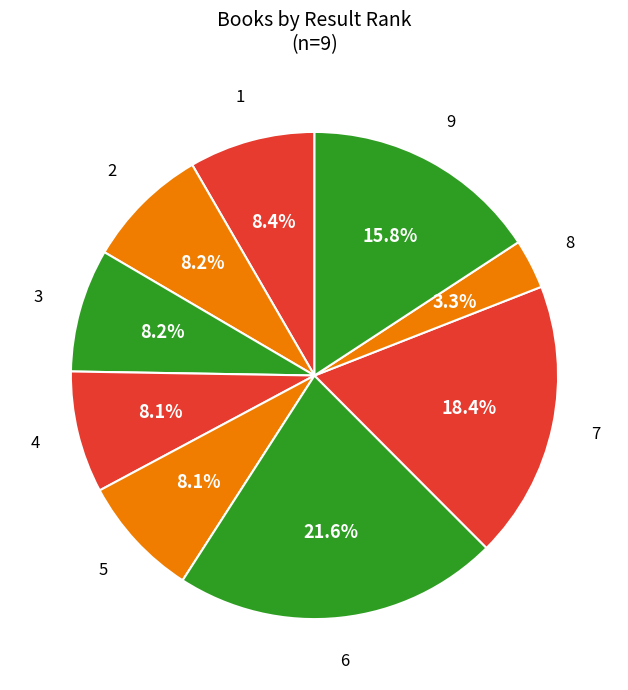

How many segments does this pie chart have?

9